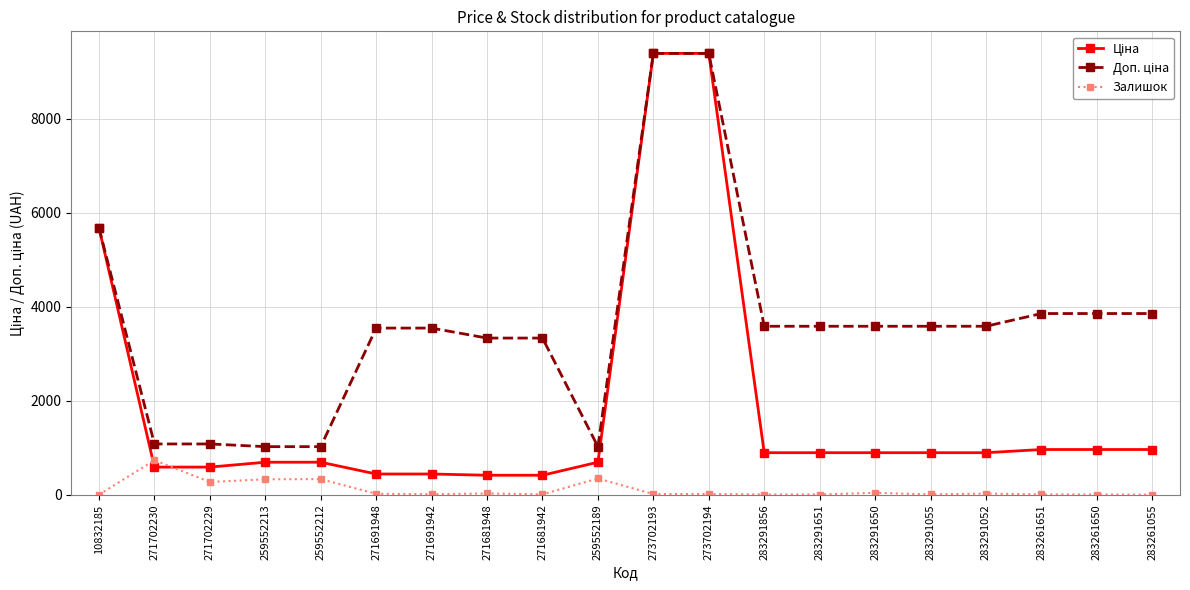

What is the maximum value shown in the chart?

9384.0